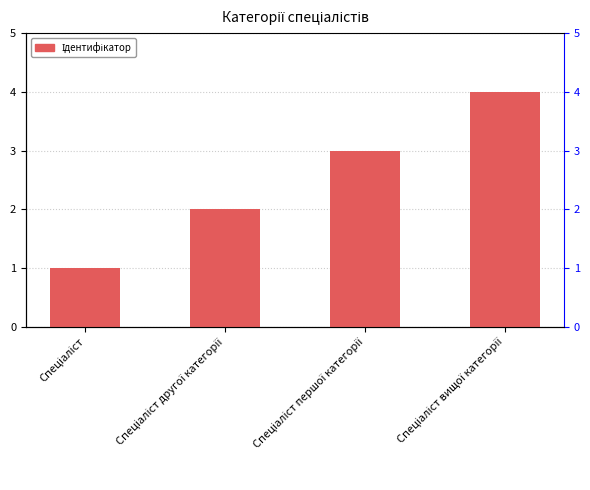

List the labels in order of value, largest first.

Спеціаліст вищої категорії, Спеціаліст першої категорії, Спеціаліст другої категорії, Спеціаліст